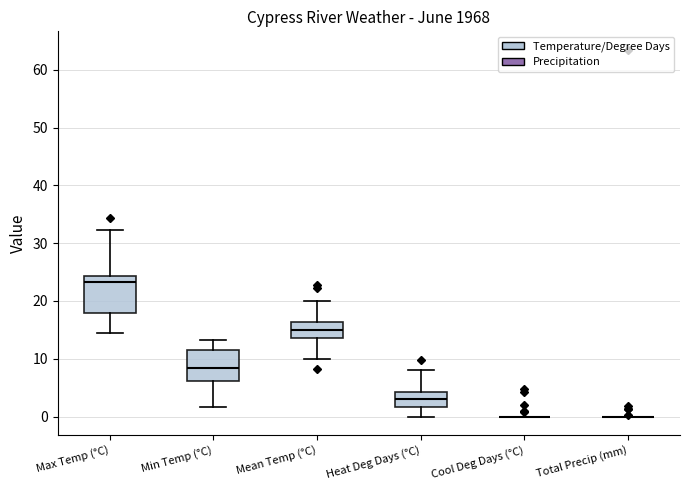

Where does the upper whisker of the box for Max Temp (°C) end on the y-axis? The values are not printed on the chart, so give them approximately, as read against the axis.

32